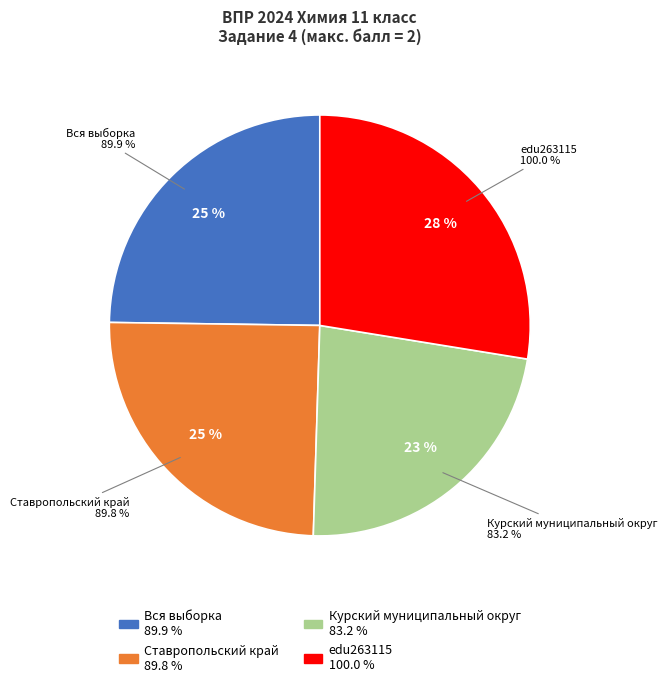

Is there any slice that represents more than half of the pie?

No